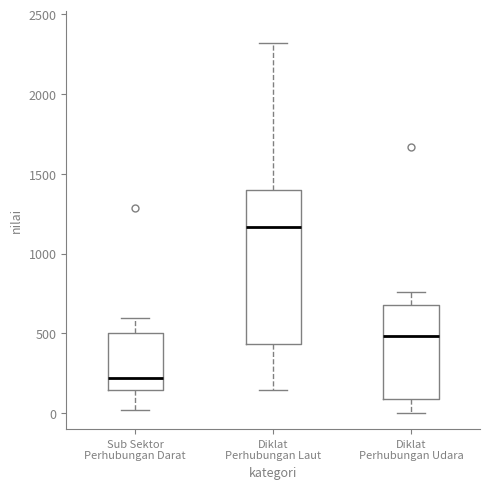

Reading left to right, read every box against the y-axis: the position of its median line, the range the box covers, and the ends of its whiskers. The values are not printed on the chart, so give them approximately, as read against the axis.

Sub Sektor Perhubungan Darat: median 200, box 150 to 500, whiskers 0 to 600
Diklat Perhubungan Laut: median 1150, box 450 to 1400, whiskers 150 to 2300
Diklat Perhubungan Udara: median 500, box 100 to 700, whiskers 0 to 750